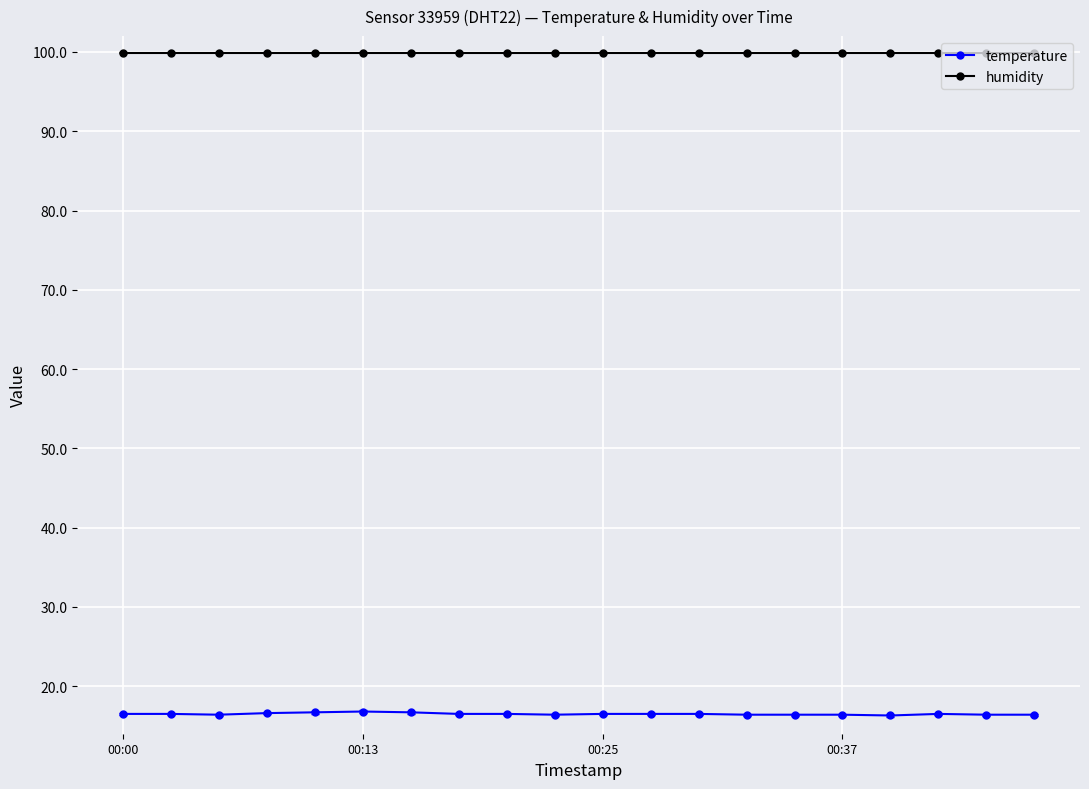

Which series has the widest spread of values?

temperature